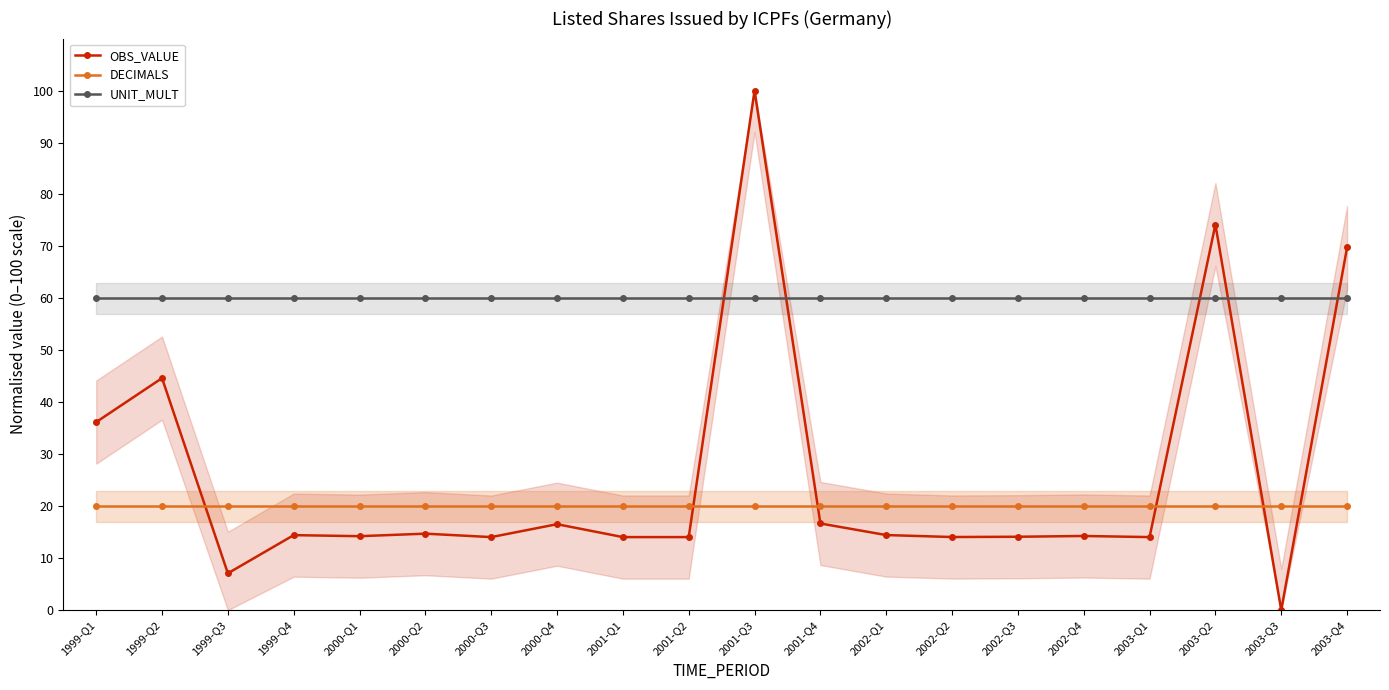

What is the label of the 14th point from the left?

2002-Q2